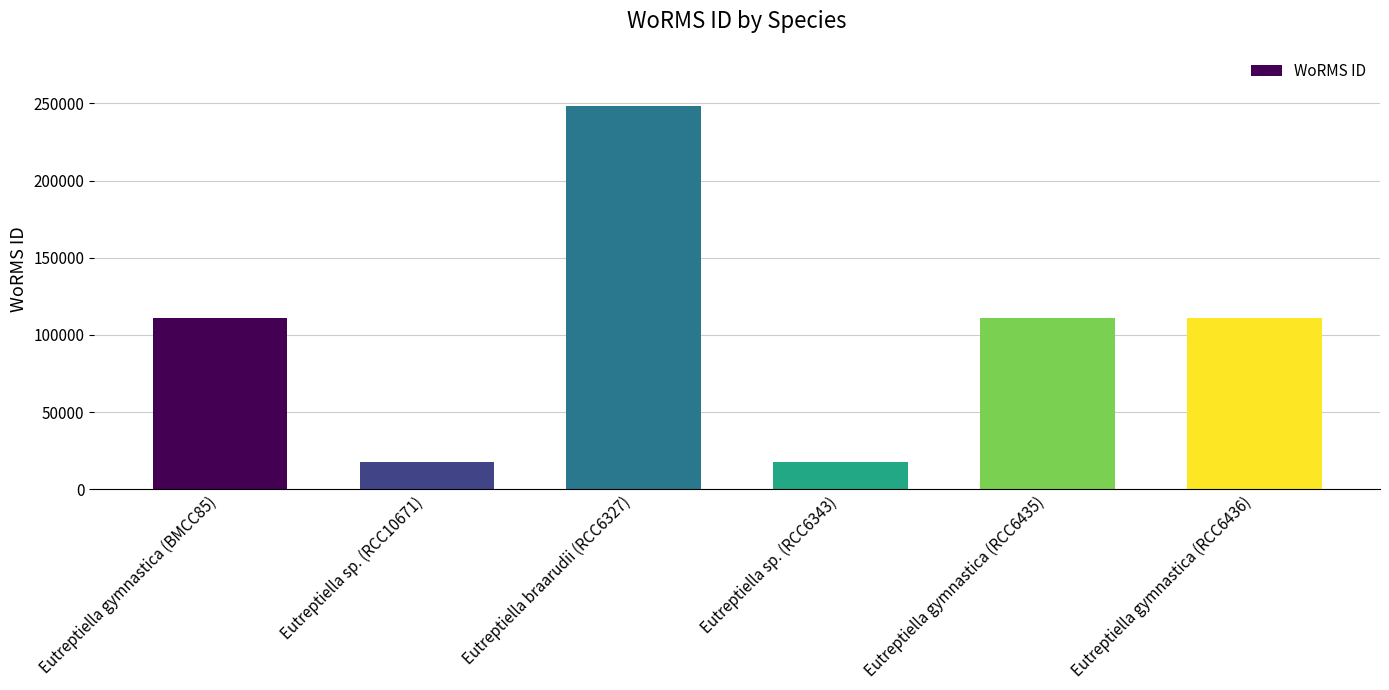

What is the ratio of the value at Eutreptiella braarudii (RCC6327) to the value at Eutreptiella gymnastica (RCC6436)?

2.2